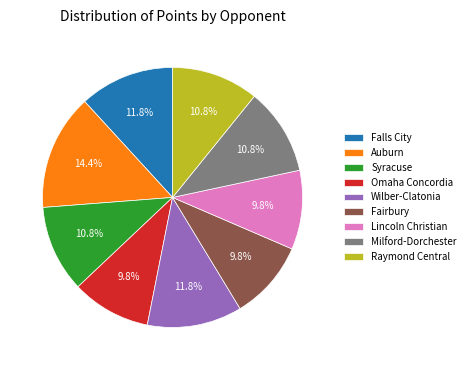

Which slice is the largest?

Auburn